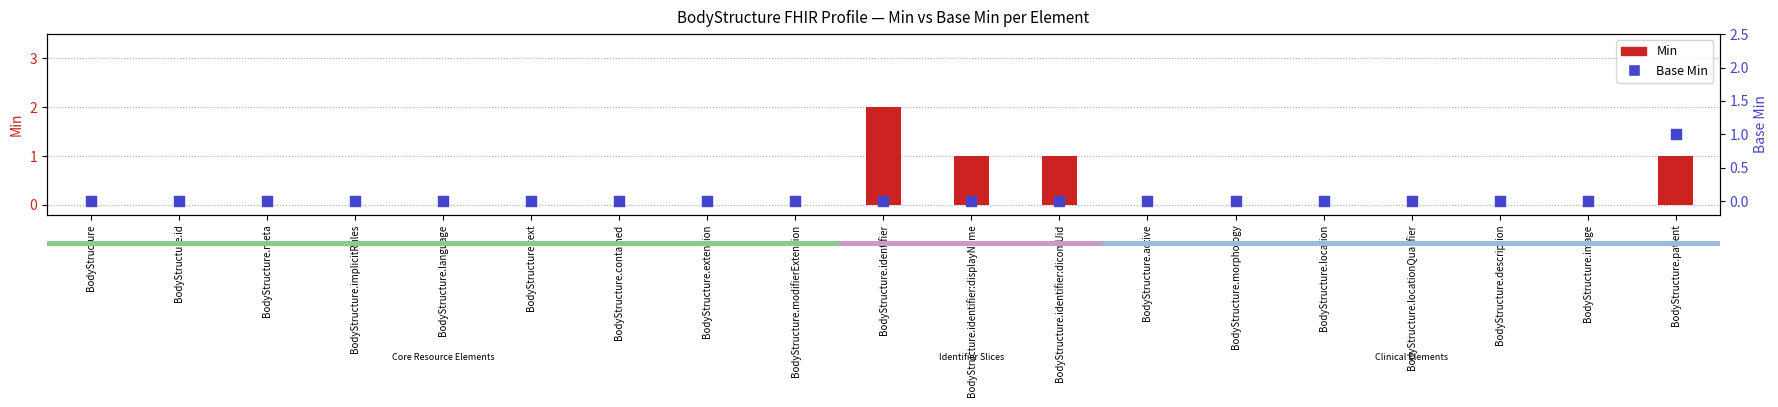

Is the value of Min at BodyStructure.identifier:displayName greater than the value of Base Min at BodyStructure.extension?

Yes